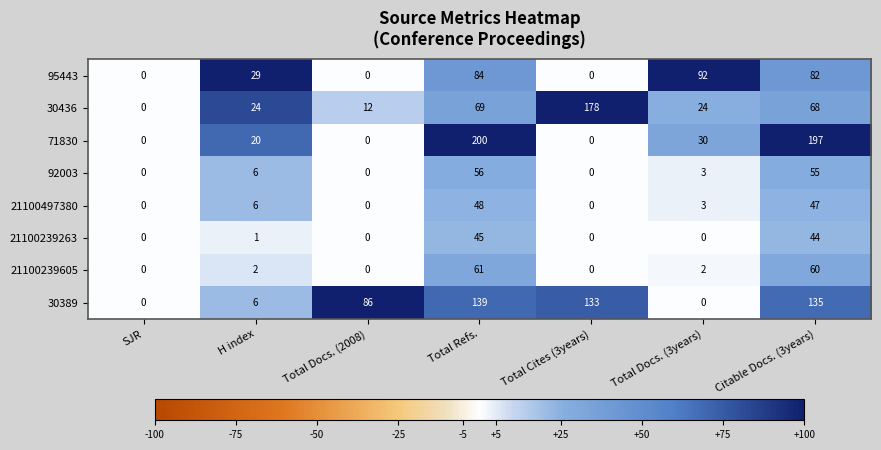

Is it true that 30389 equals 6 at H index?

True